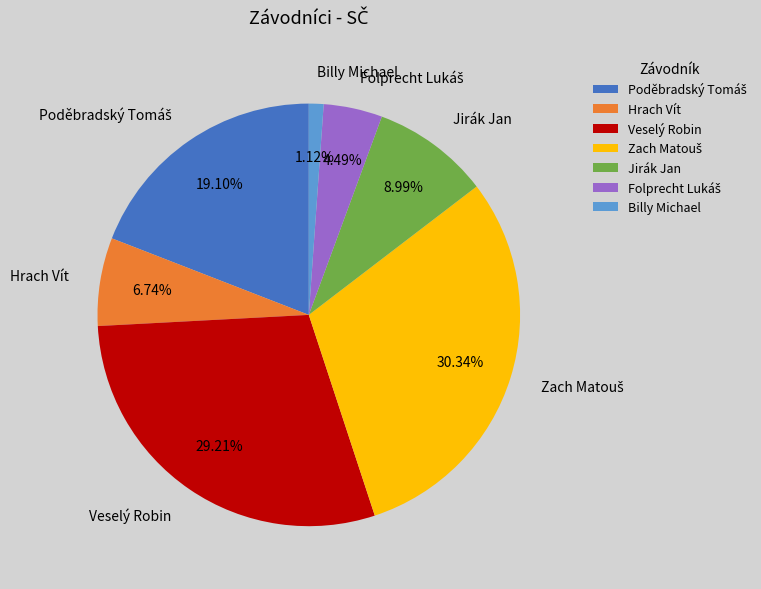

What is the smallest slice in the pie chart?

Billy Michael